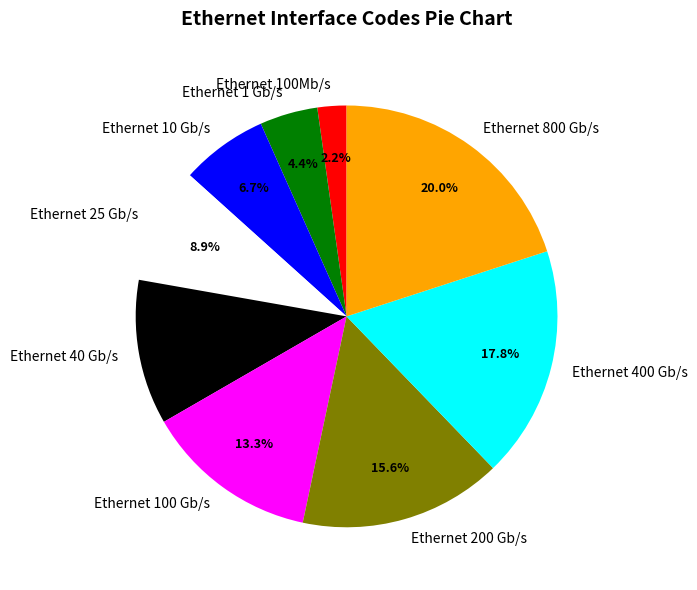

To the nearest percent, what percentage of the pie is Ethernet 800 Gb/s?

20%